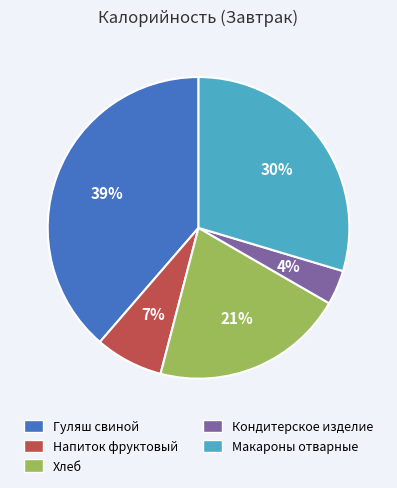

True or false: Гуляш свиной accounts for 39% of the total.

True